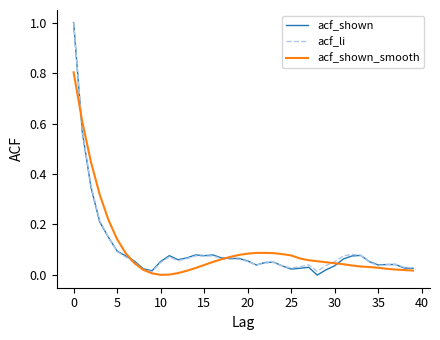

True or false: acf_shown_smooth and acf_li intersect in this chart.

True